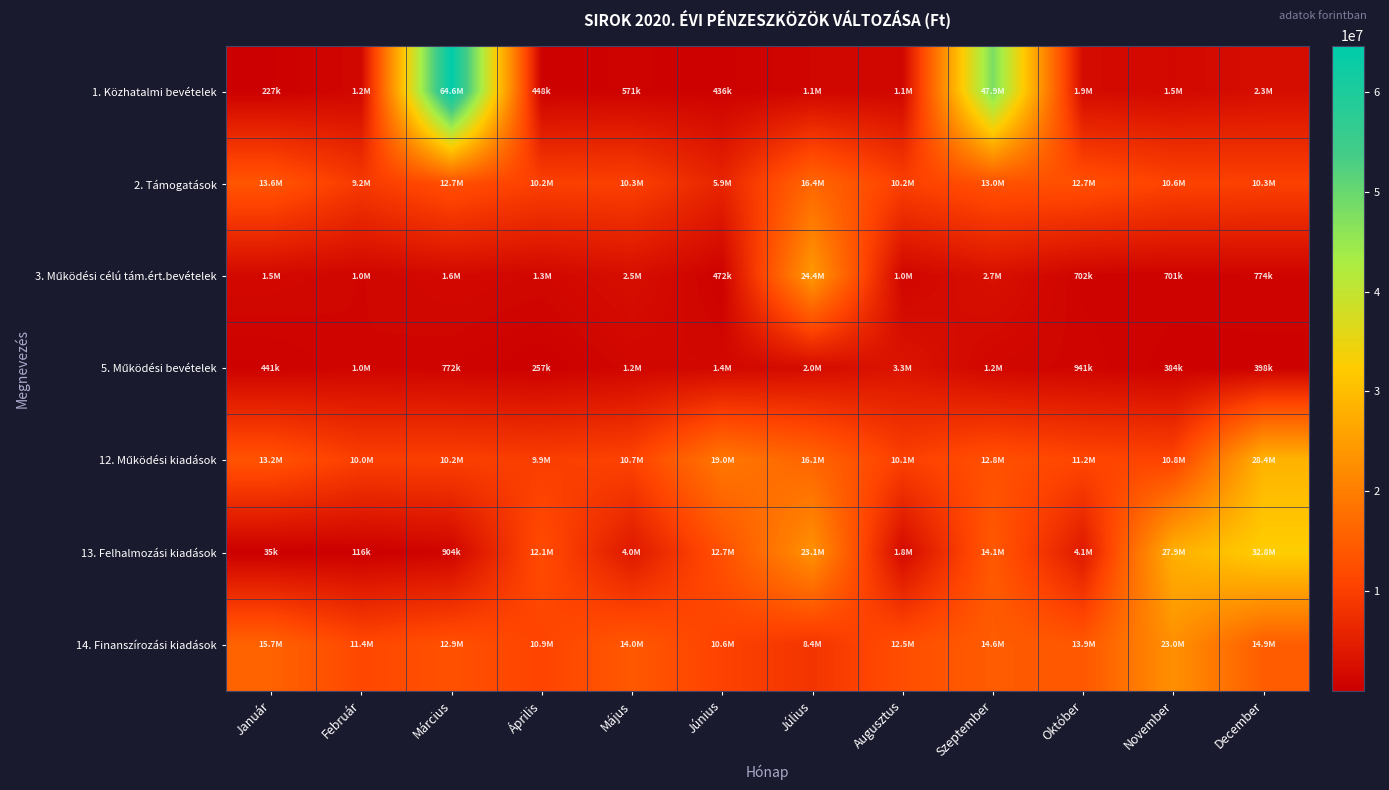

Rank the series by their maximum value, from highest to lowest.

1. Közhatalmi bevételek, 13. Felhalmozási kiadások, 12. Működési kiadások, 3. Működési célú tám.ért.bevételek, 14. Finanszírozási kiadások, 2. Támogatások, 5. Működési bevételek